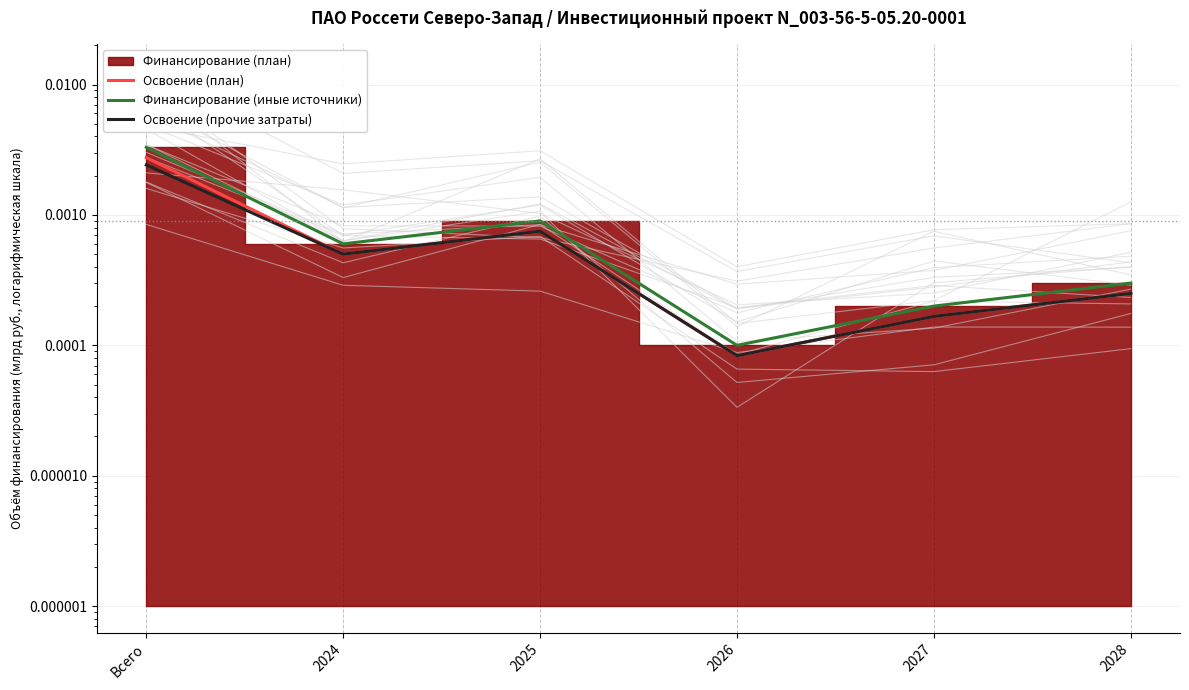

Does the chart have visible grid lines?

Yes